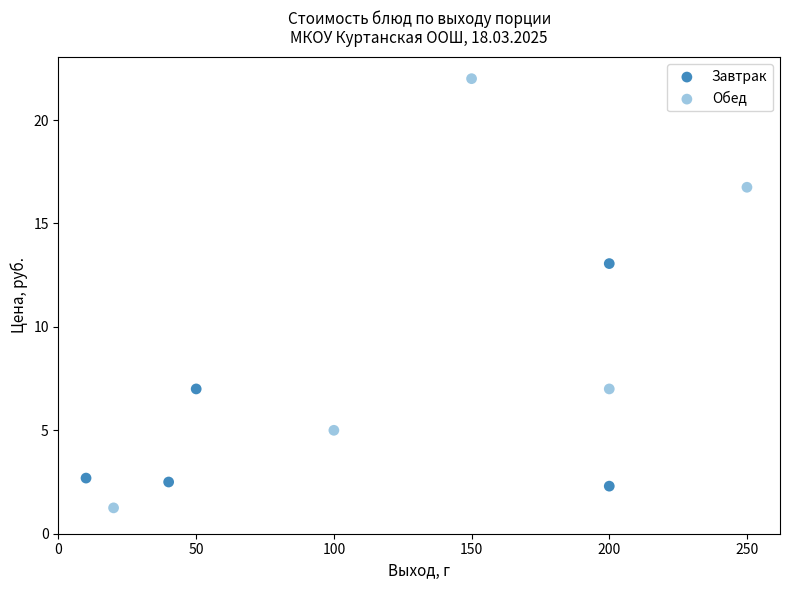

Which series reaches the minimum Y coordinate?

Обед